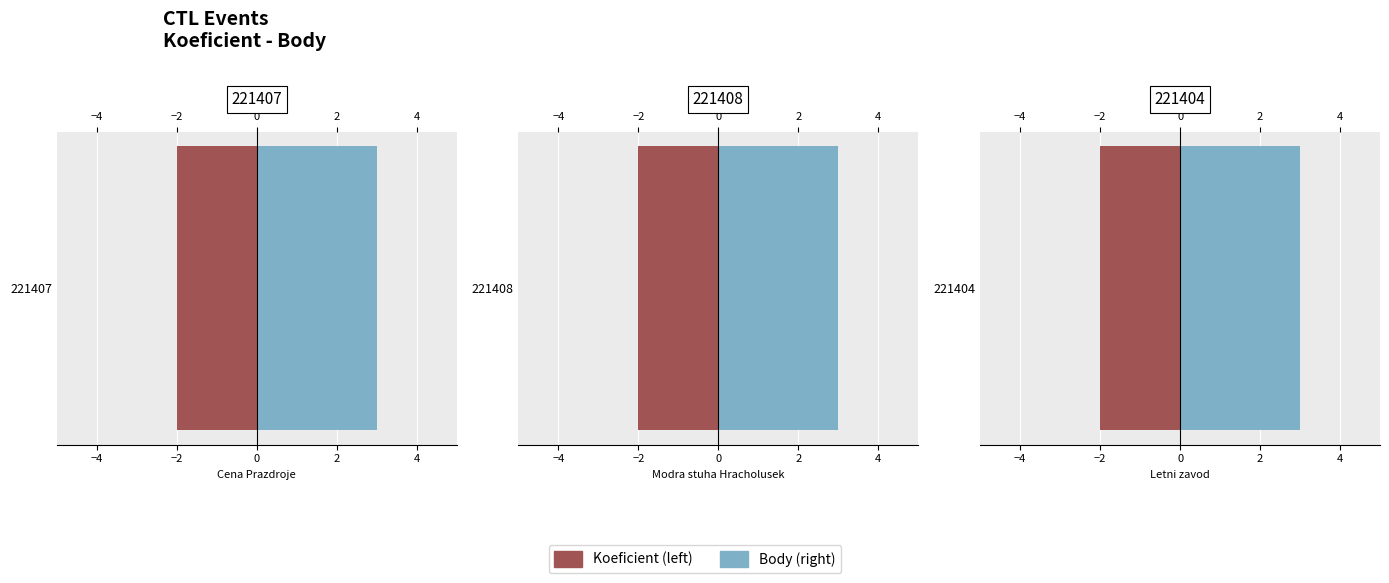

How many groups of bars are there?

3